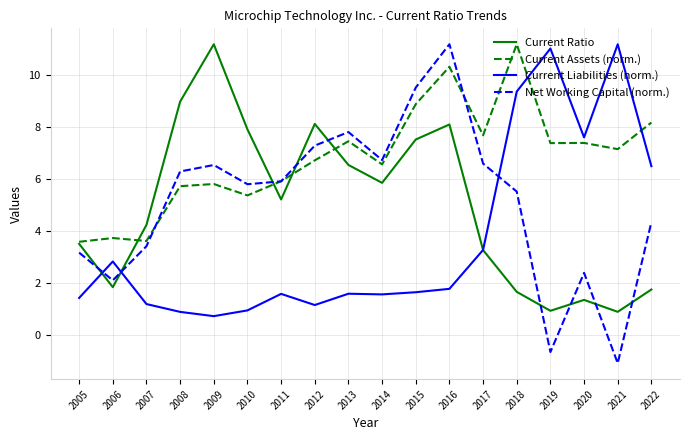

What is the maximum value for Net Working Capital (norm.)?

11.2